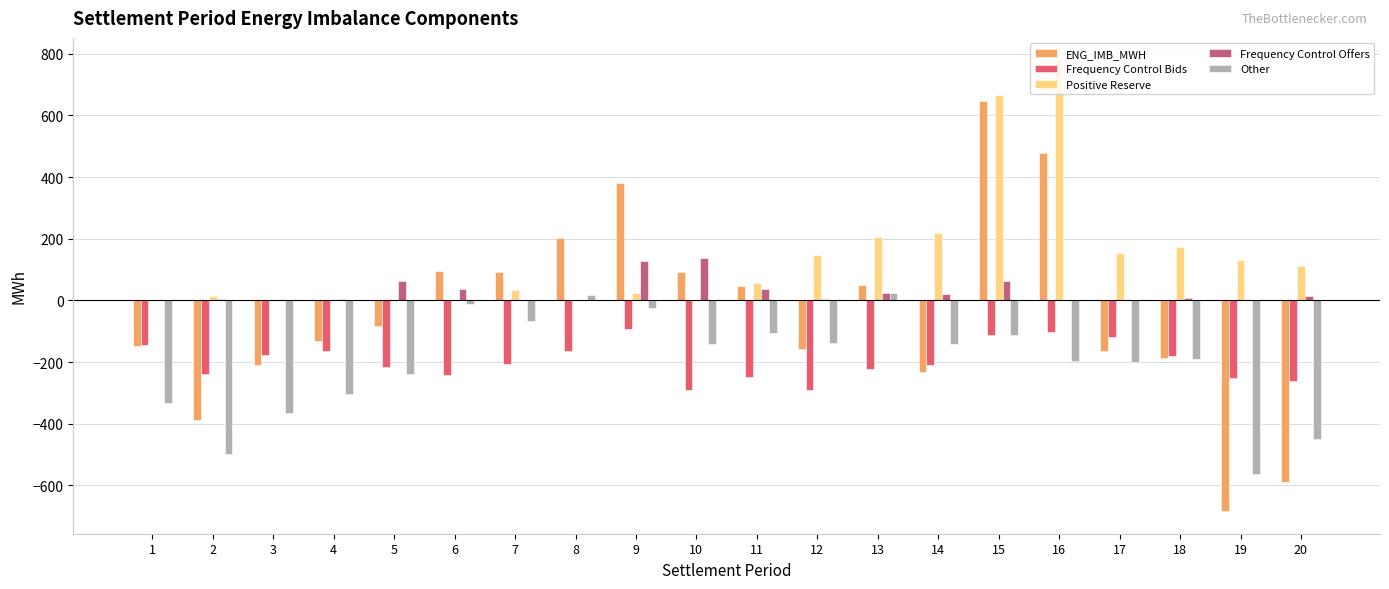

True or false: ENG_IMB_MWH has a value of -32.2 at 1.

False